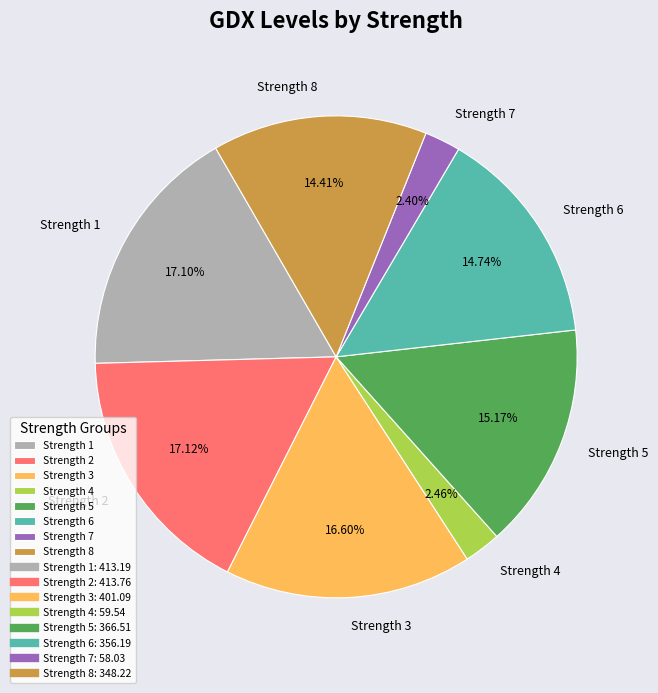

Combined, do Strength 1 and Strength 5 account for over 50%?

No